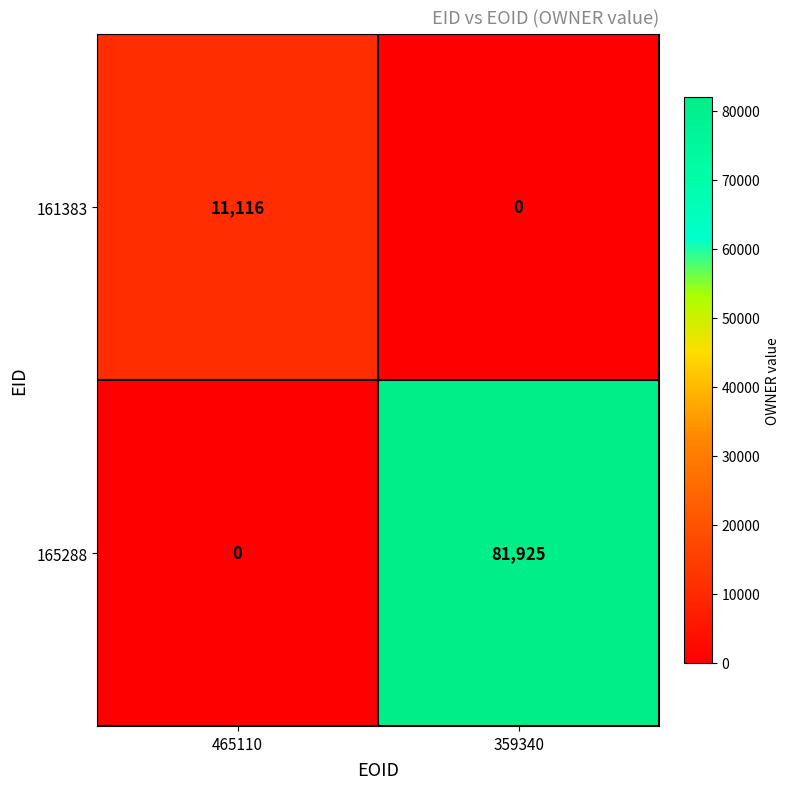

What is the difference between the 165288 values at 465110 and 359340?

81925